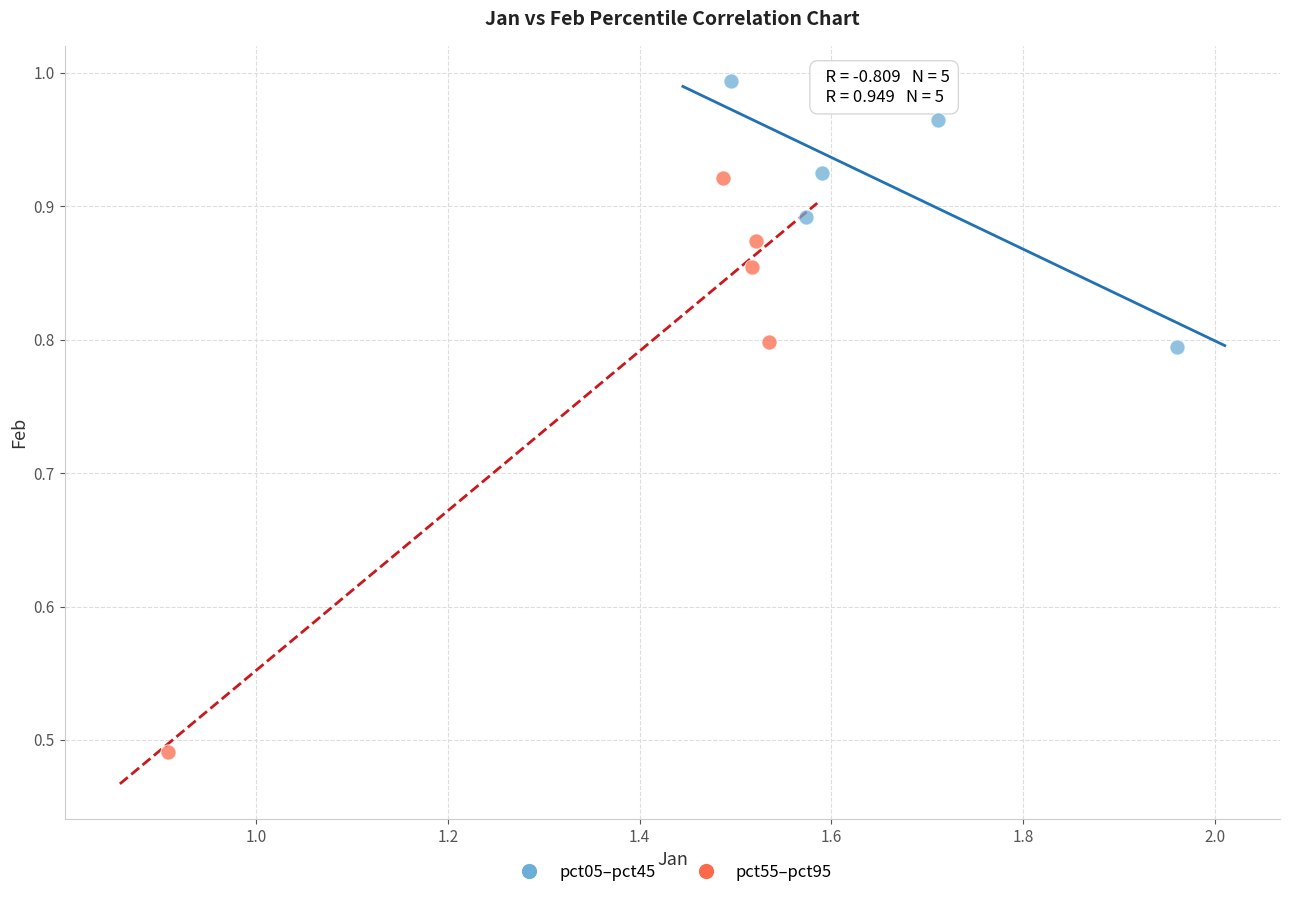

Which series reaches the minimum Y coordinate?

pct55–pct95